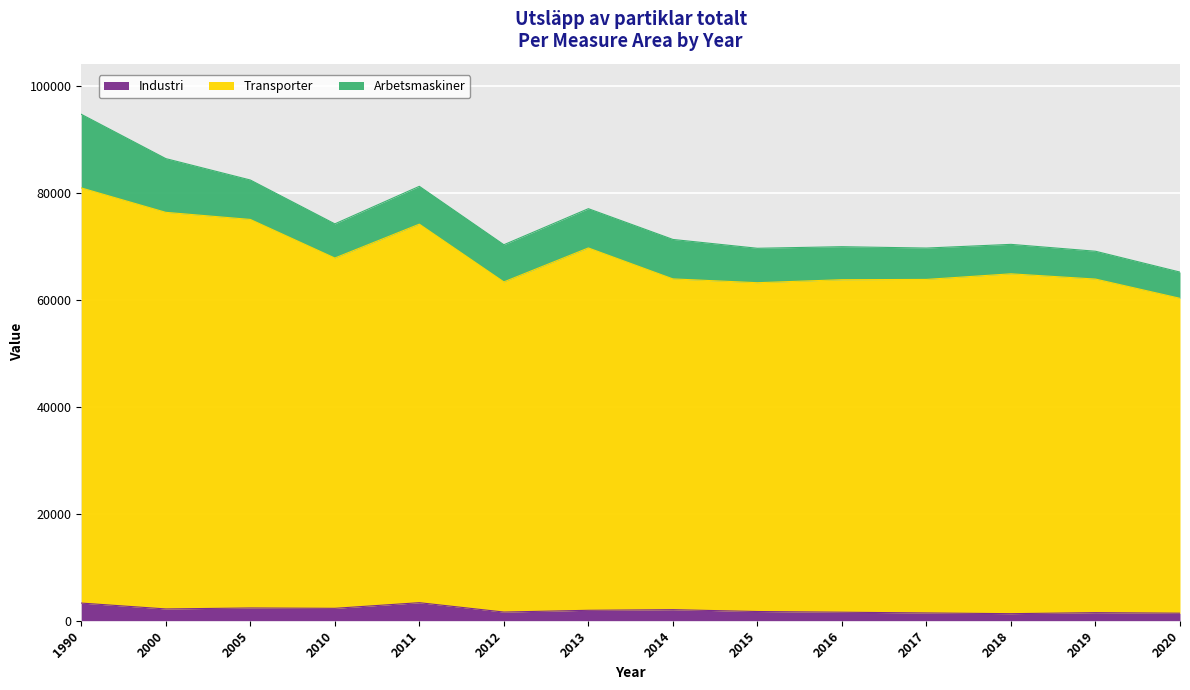

What is the total value across all series at 2011?

81176.6